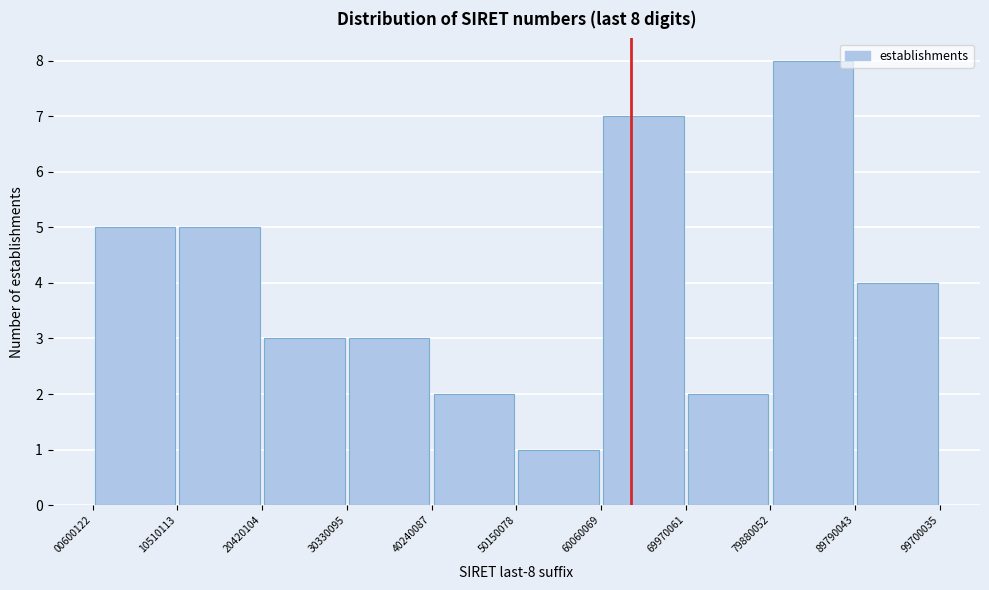

Over which range of the x-axis is the bar tallest?

79880052 to 89790043